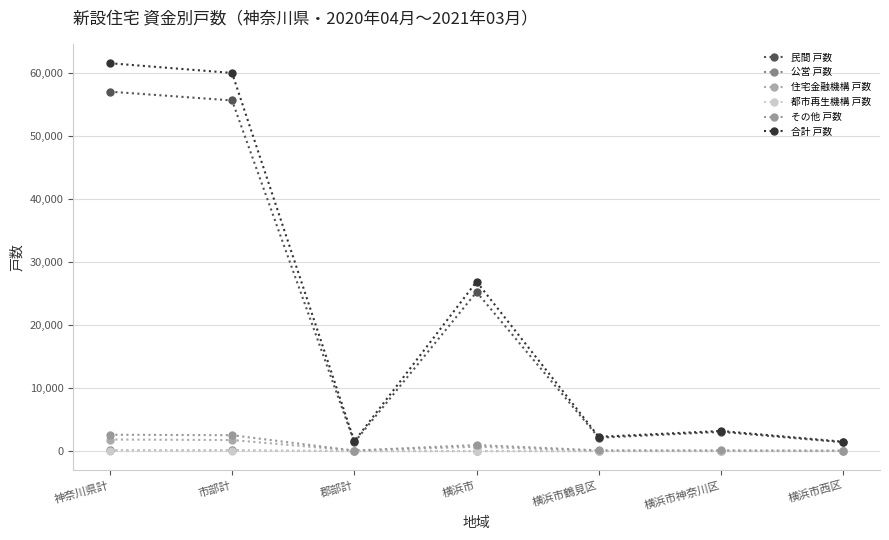

What is the total value across all series at 市部計?

120084